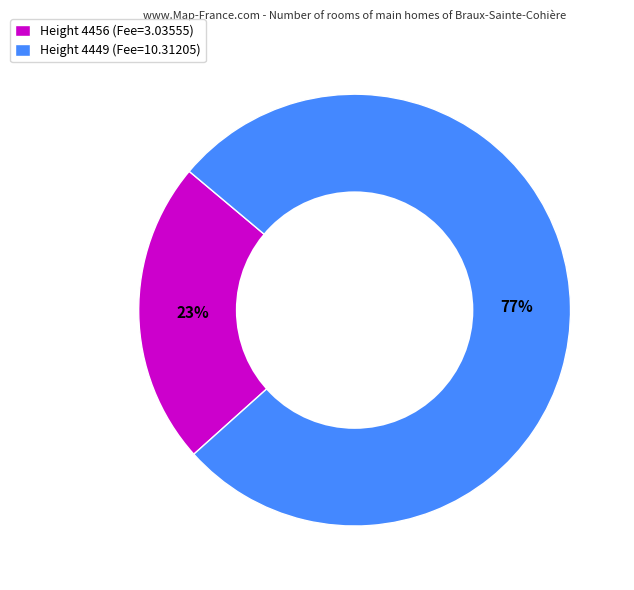

Which slice represents more than half of the pie?

Height 4449